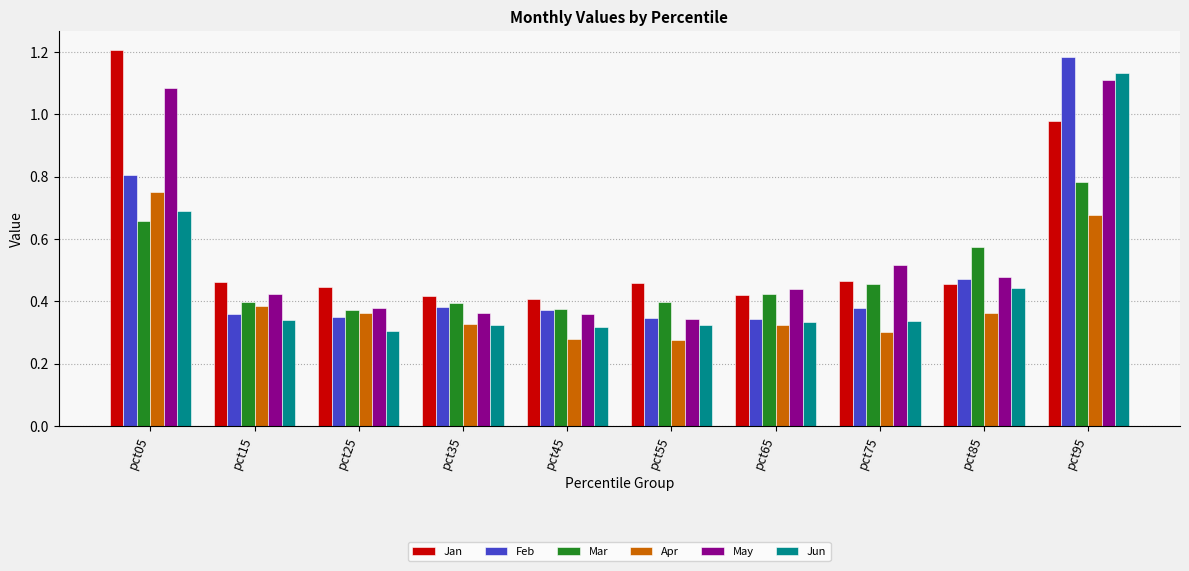

Between pct05 and pct95, which series saw the biggest shift?

Jun